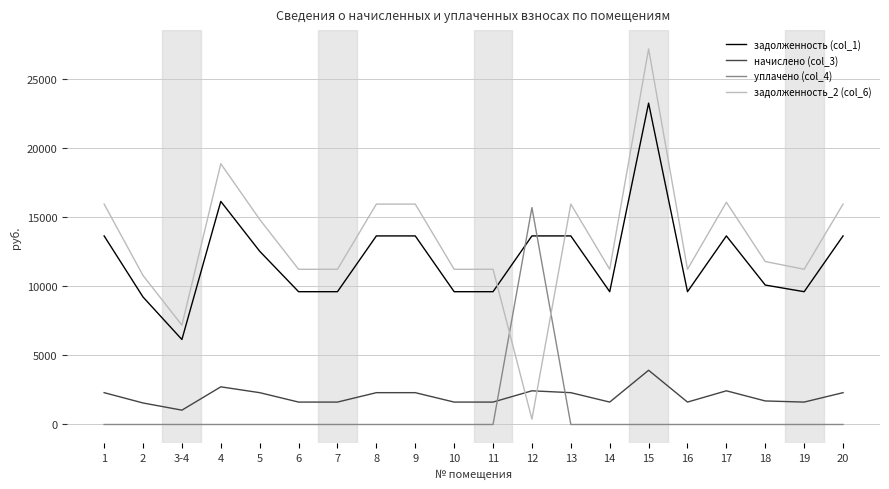

Between 14 and 20, which series saw the biggest shift?

задолженность_2 (col_6)